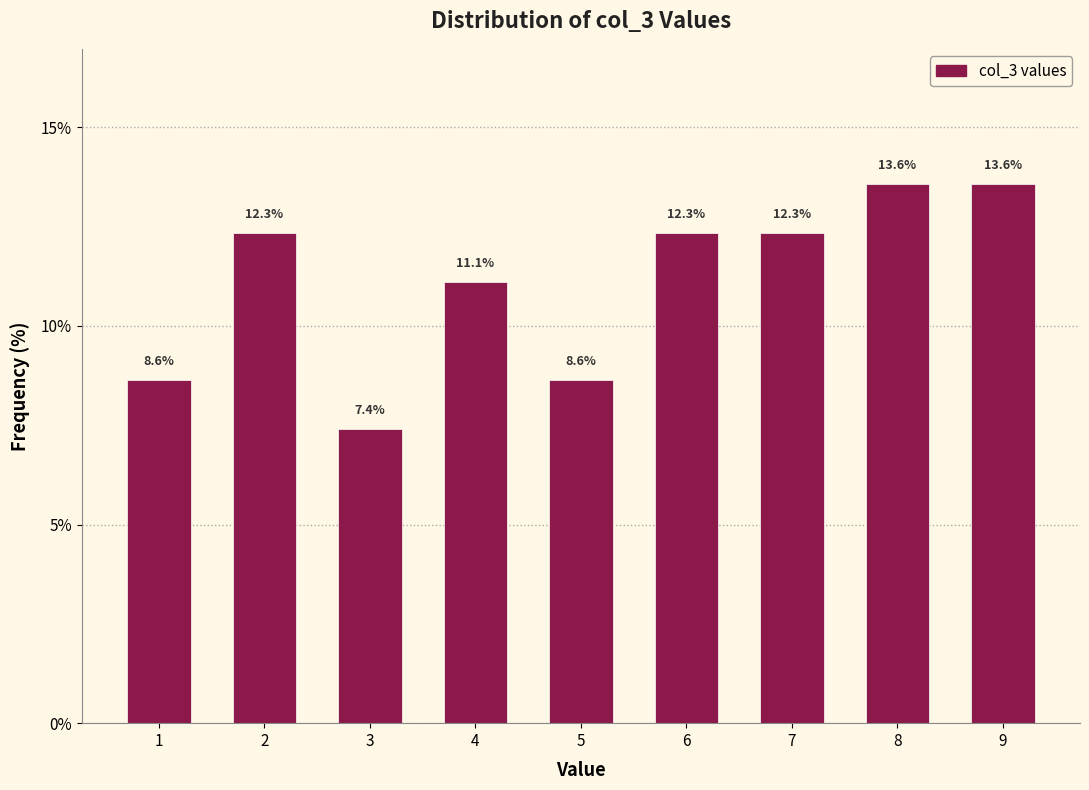

Reading left to right, list every bar in this chart as the range it spans on the x-axis followed by its height.

0.5 to 1.5: 8.6
1.5 to 2.5: 12.3
2.5 to 3.5: 7.4
3.5 to 4.5: 11.1
4.5 to 5.5: 8.6
5.5 to 6.5: 12.3
6.5 to 7.5: 12.3
7.5 to 8.5: 13.6
8.5 to 9.5: 13.6